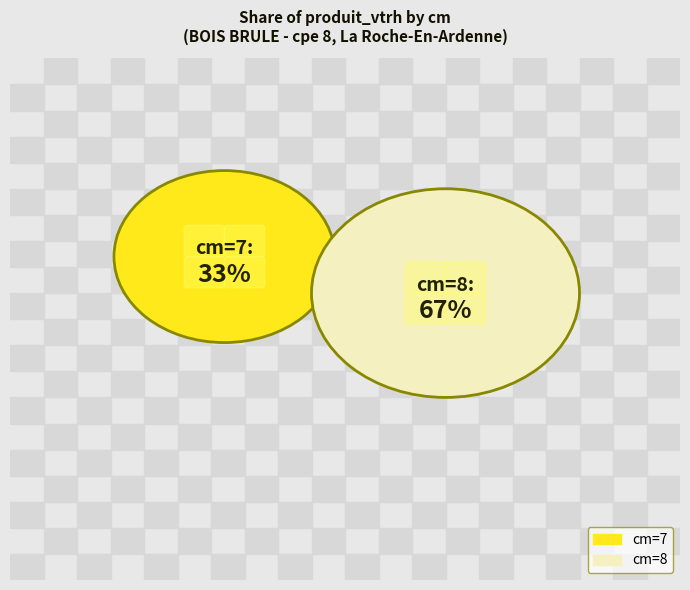

Count the number of slices in the pie.

2